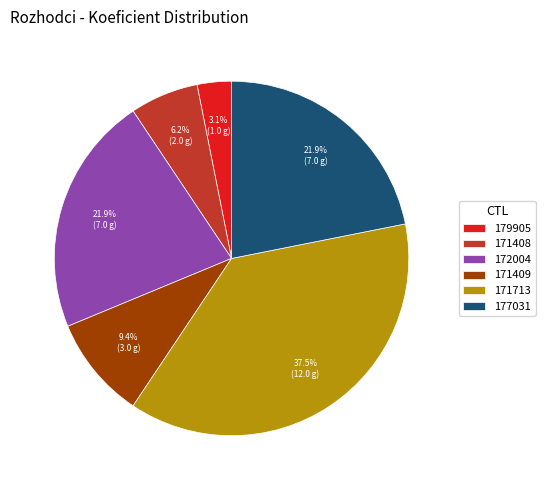

Is it true that 172004 is 15% of the pie?

False